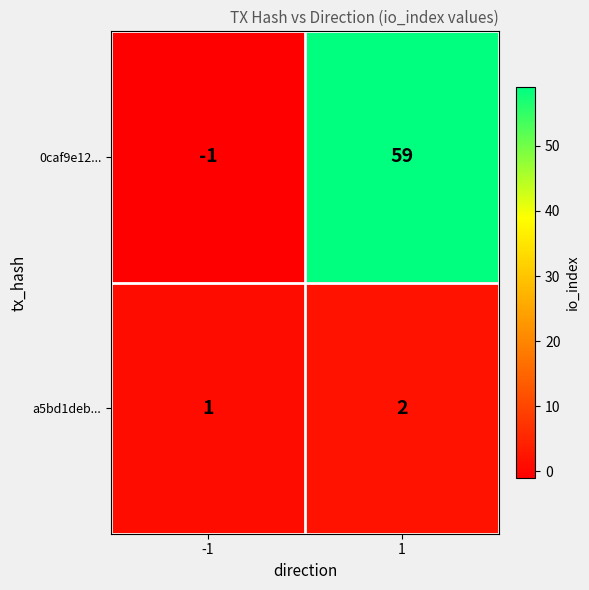

The a5bd1deb... series shows 2 at 1. True or false?

True